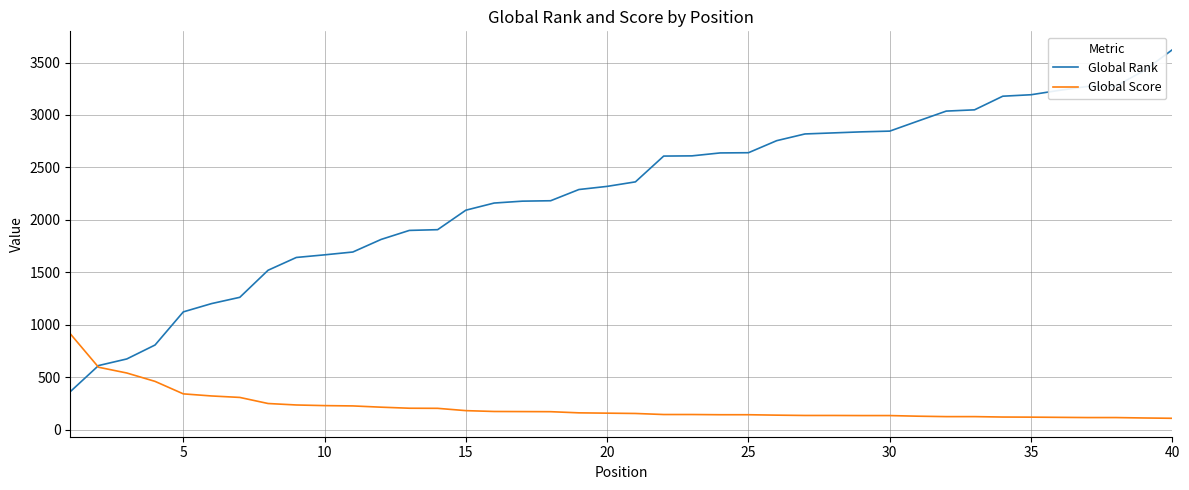

What is the maximum value shown in the chart?

3622